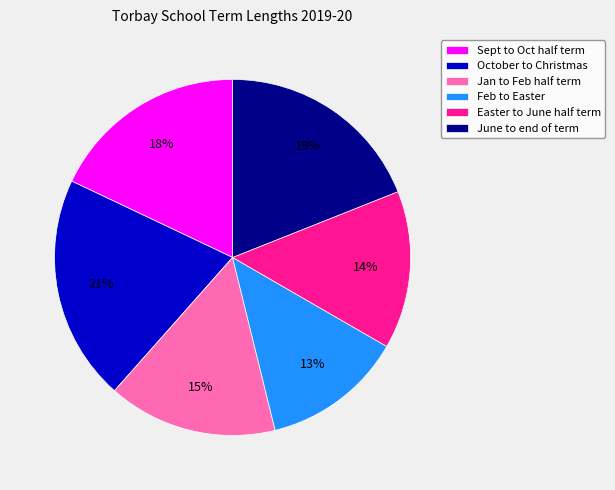

To the nearest percent, what is the average slice percentage?

17%